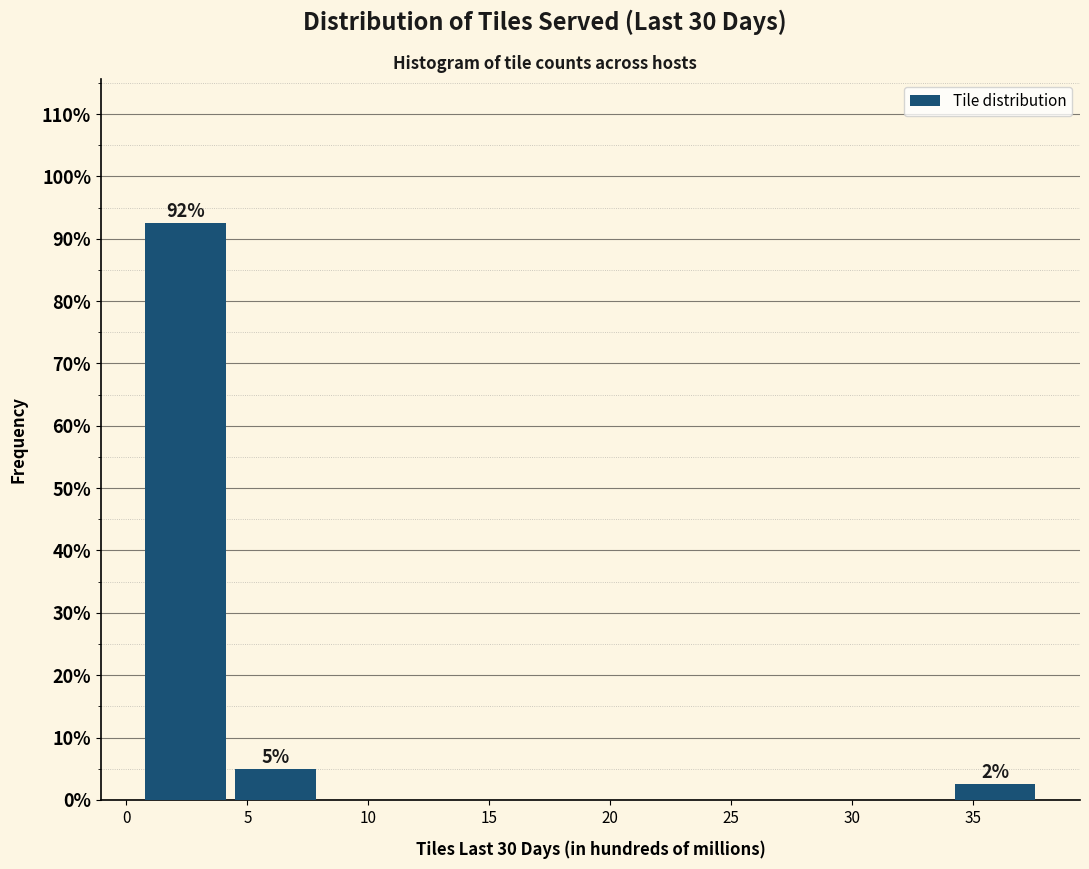

Which range on the x-axis has the tallest bar?

1.0 to 4.5